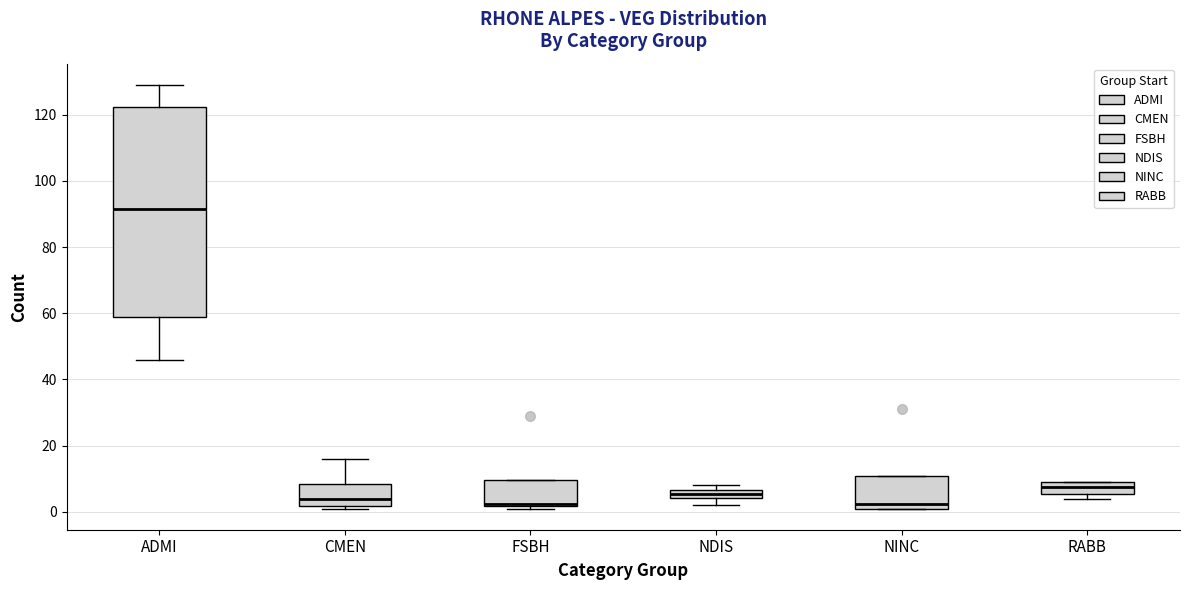

Which box's median line is the highest?

ADMI